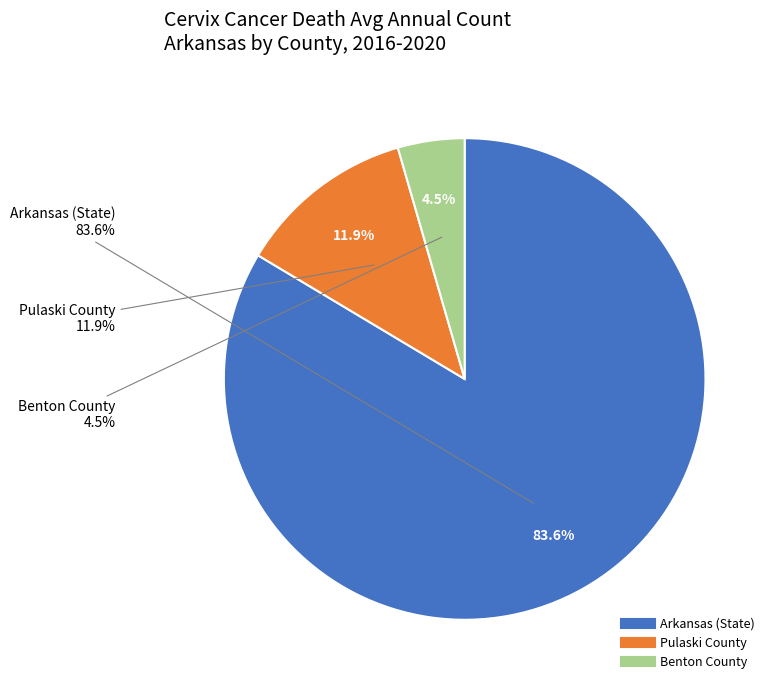

What is the smallest slice in the pie chart?

Benton County